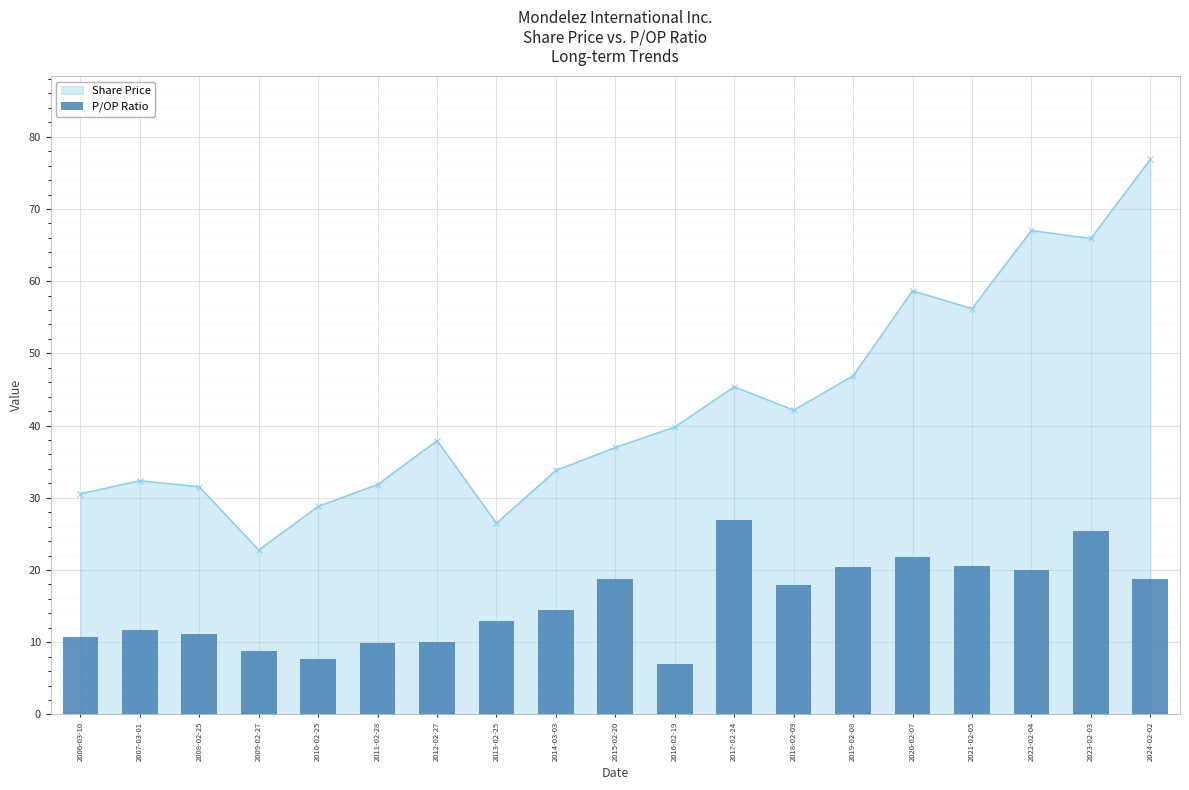

Where is Share Price nearest to the value 49?

2019-02-08